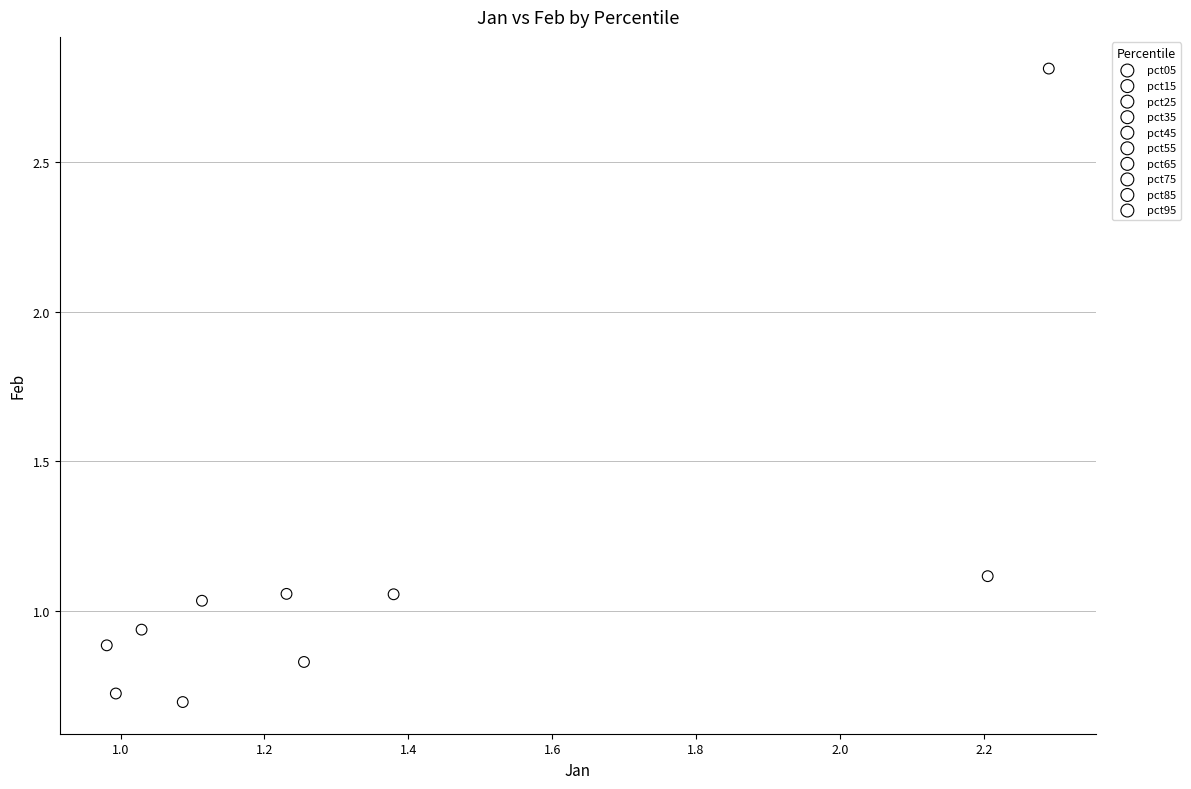

Which series contains the lowest Y value?

pct75